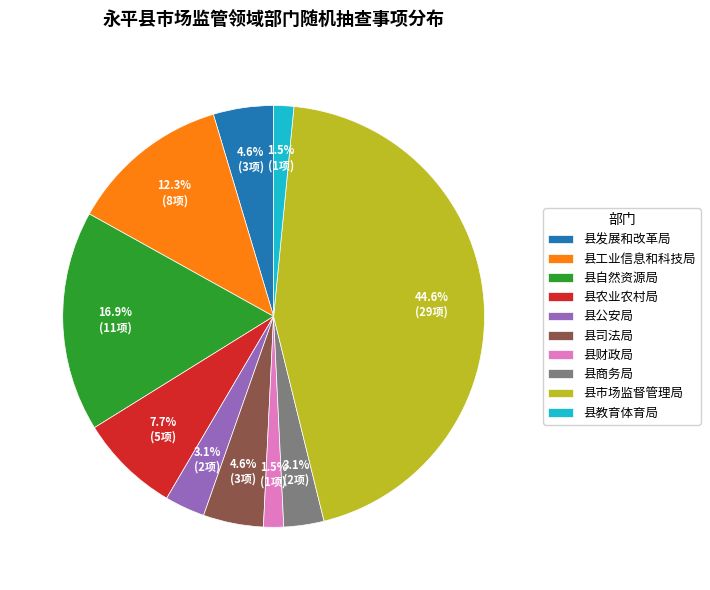

Approximately how many times larger is the value at 县教育体育局 compared to 县发展和改革局?

0.3